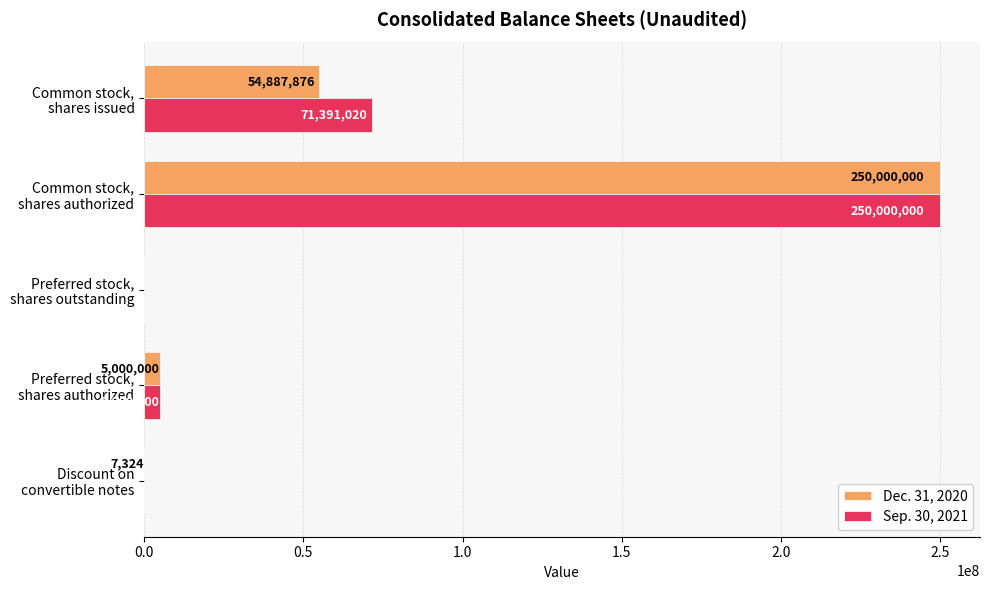

Which series has the largest total across all categories?

Sep. 30, 2021